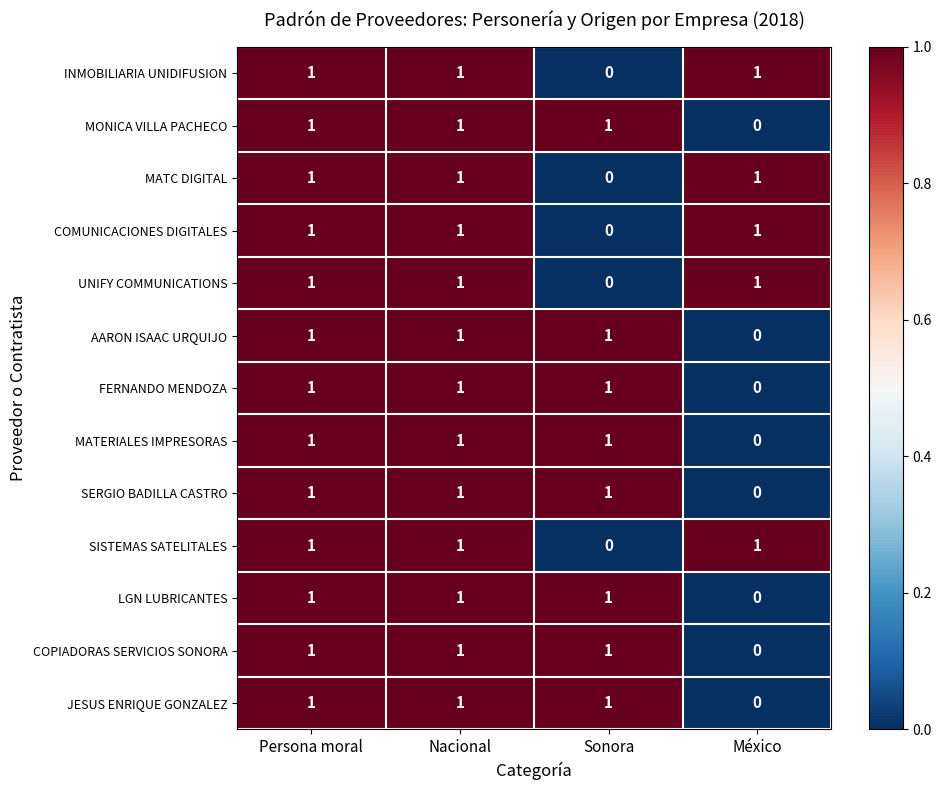

The value of AARON ISAAC URQUIJO at México is -1. True or false?

False